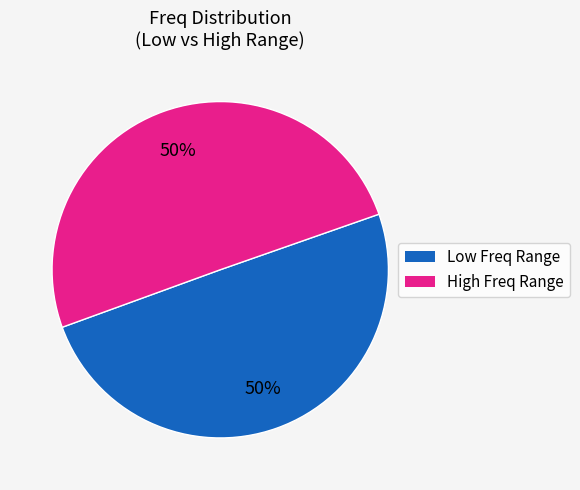

Is the sum of Low Freq Range and High Freq Range greater than half?

Yes